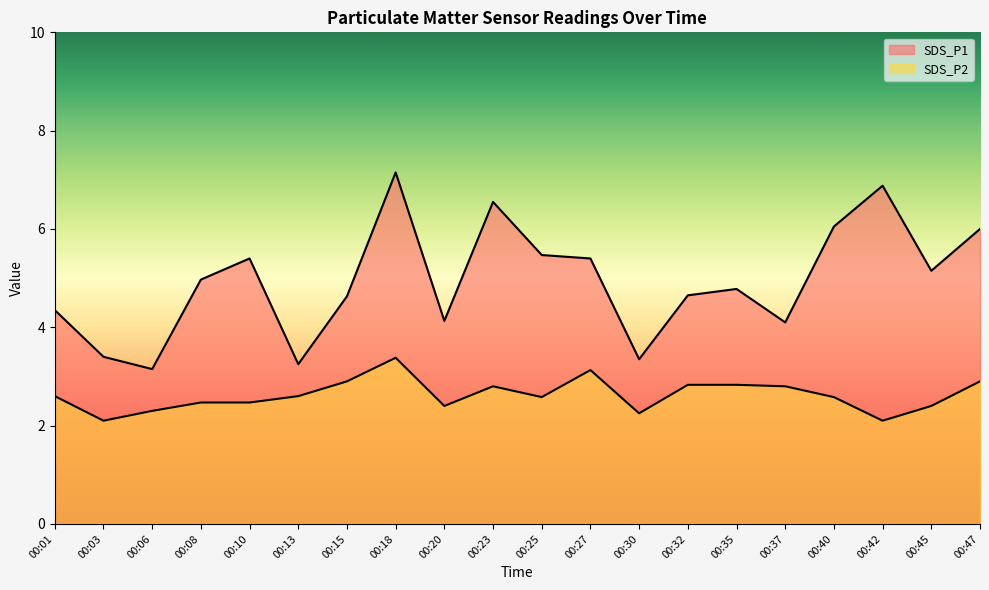

What is the total value across all series at 00:18?

10.5